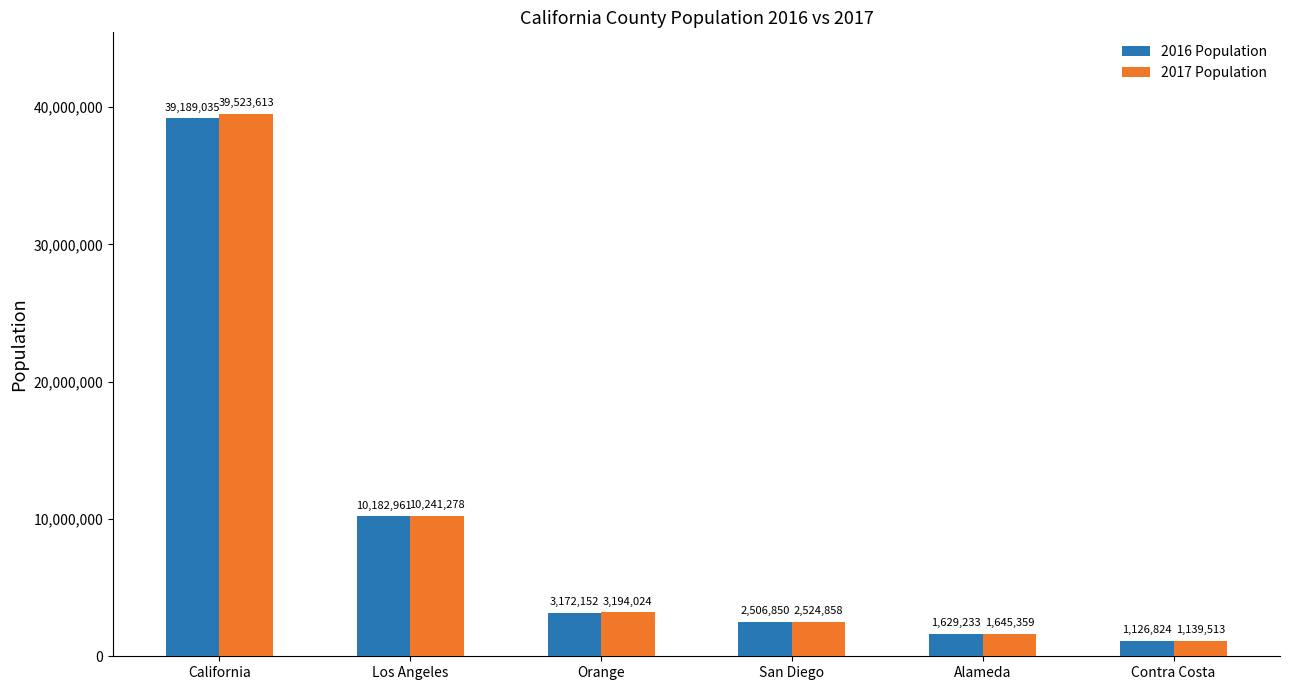

What position from the left is Contra Costa?

6